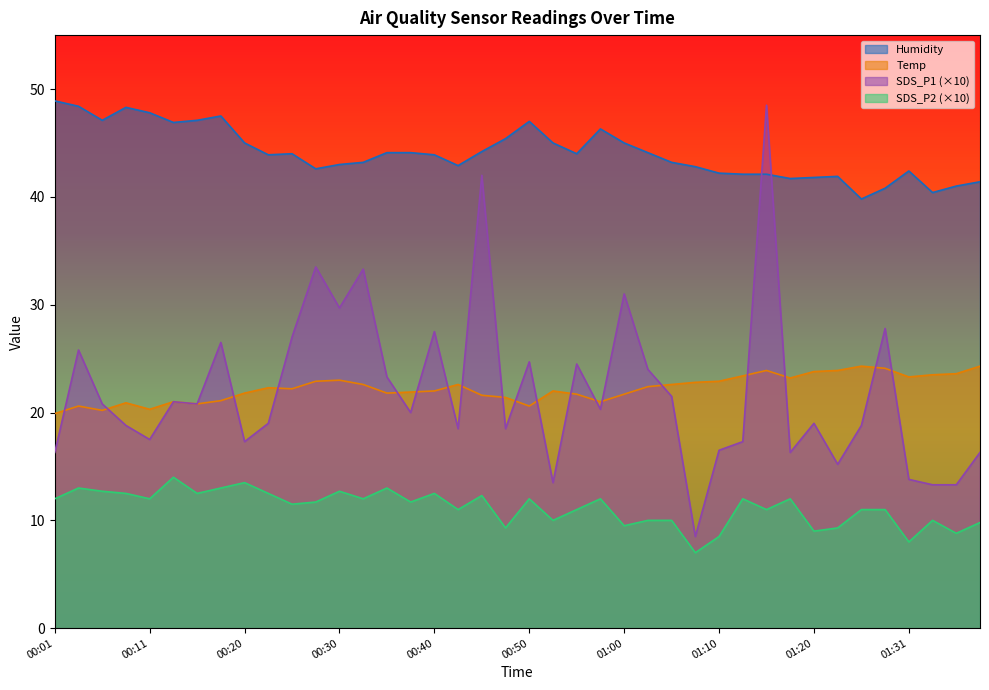

At how many categories does at least one series exceed 30?

40